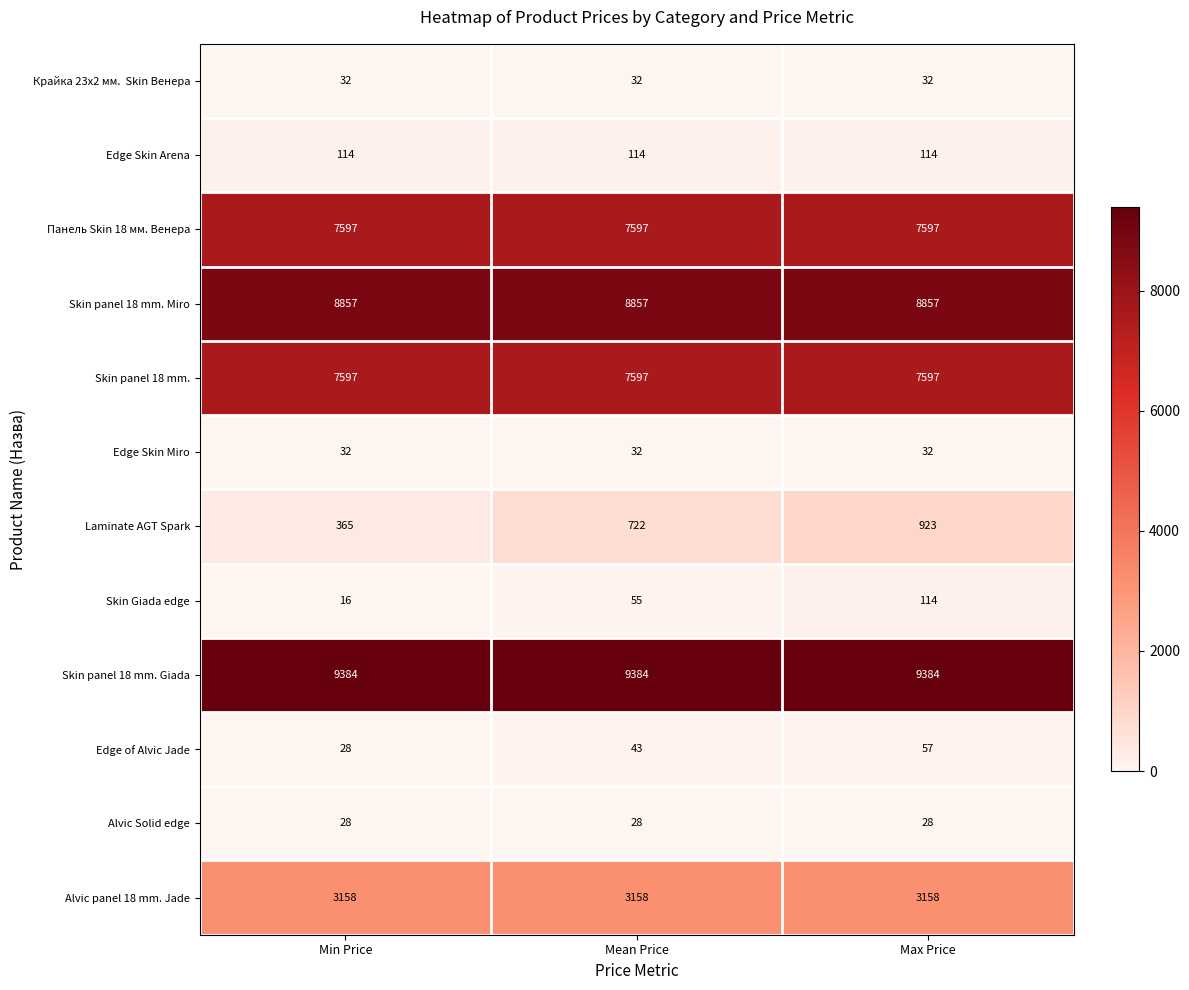

Is it true that Alvic panel 18 mm. Jade equals 5469 at Min Price?

False